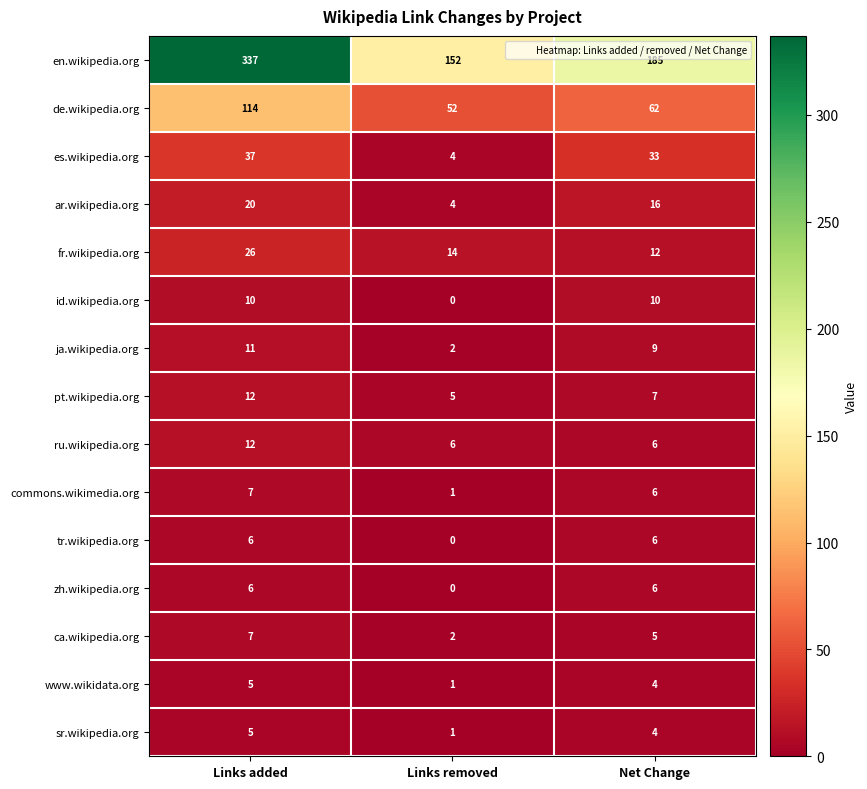

How many distinct data groups are displayed?

15